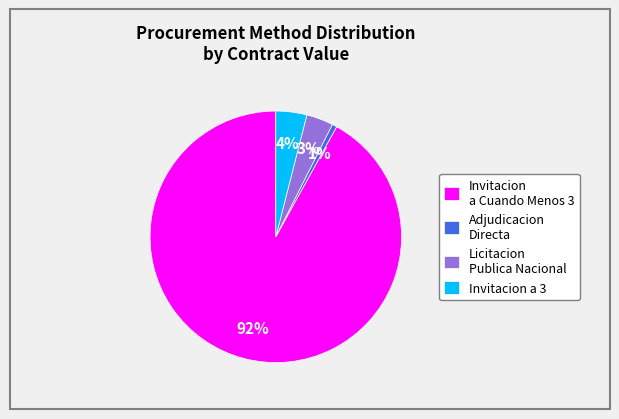

Which category accounts for the majority?

Invitacion a Cuando Menos 3